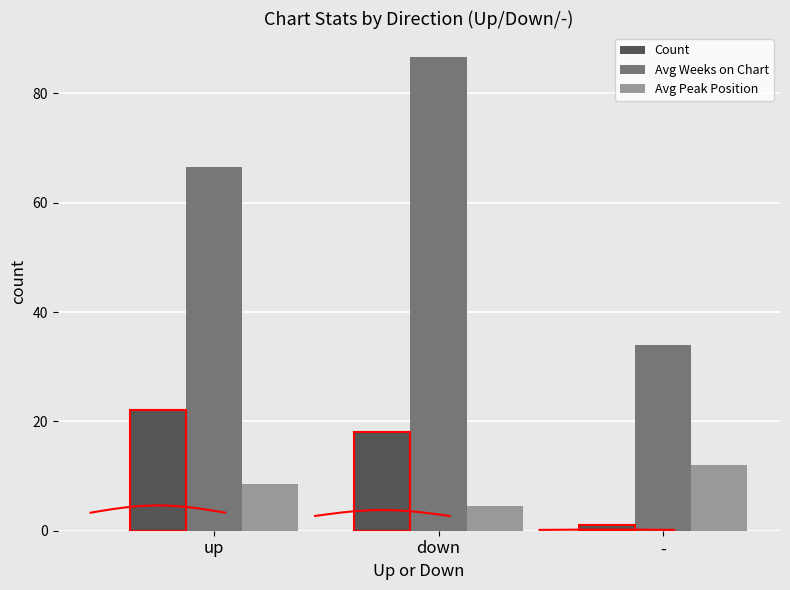

How many groups of bars are there?

3